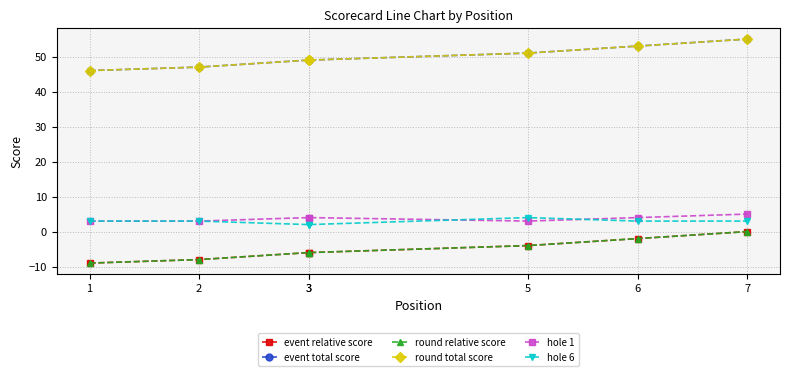

List the series in order of their peak value, lowest first.

event relative score, round relative score, hole 6, hole 1, event total score, round total score